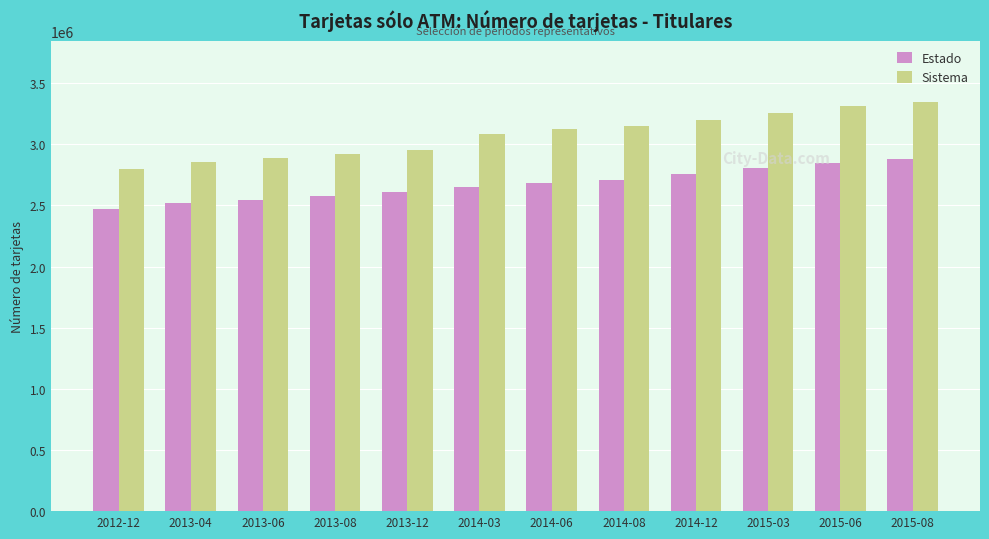

What value does the Estado series have at 2014-12?

2753979